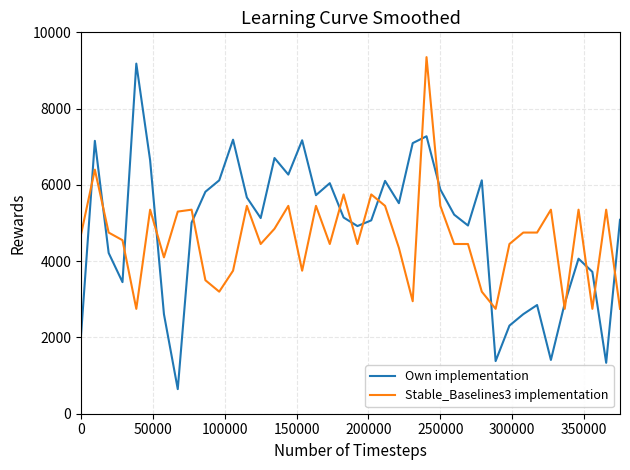

Which series has the widest spread of values?

Own implementation